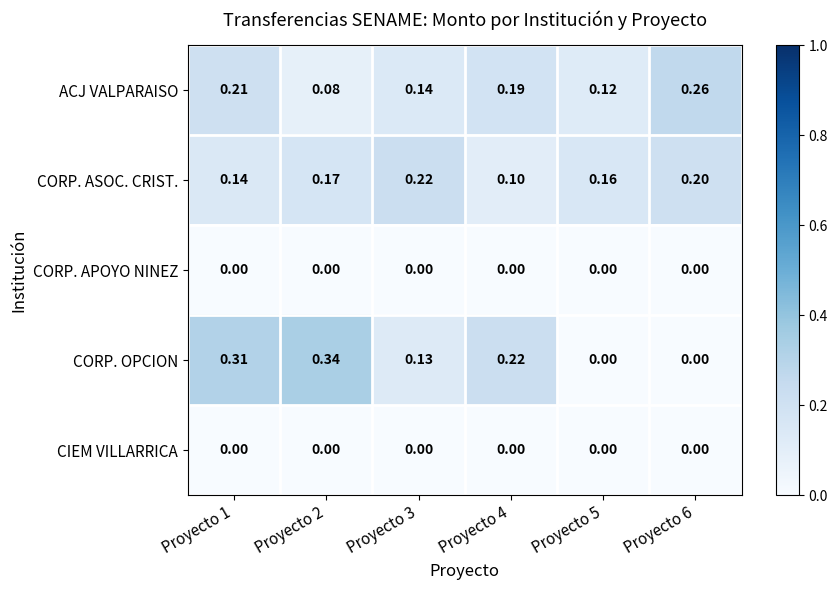

Between Proyecto 3 and Proyecto 4, which series saw the biggest shift?

CORP. ASOC. CRIST.